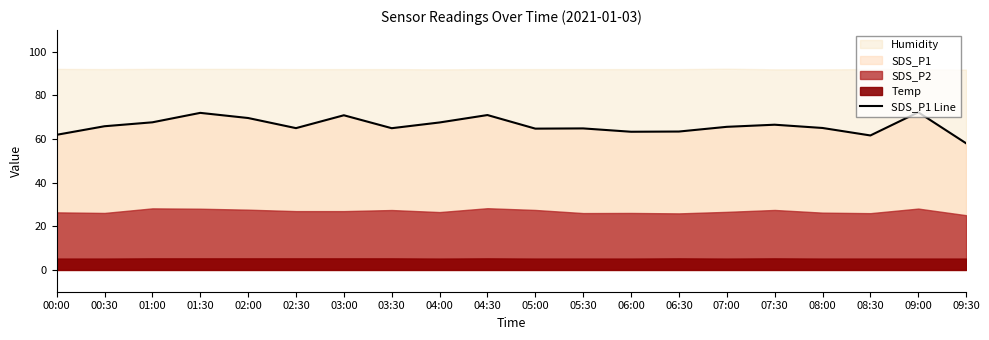

What is the label of the 19th point from the left?

09:00